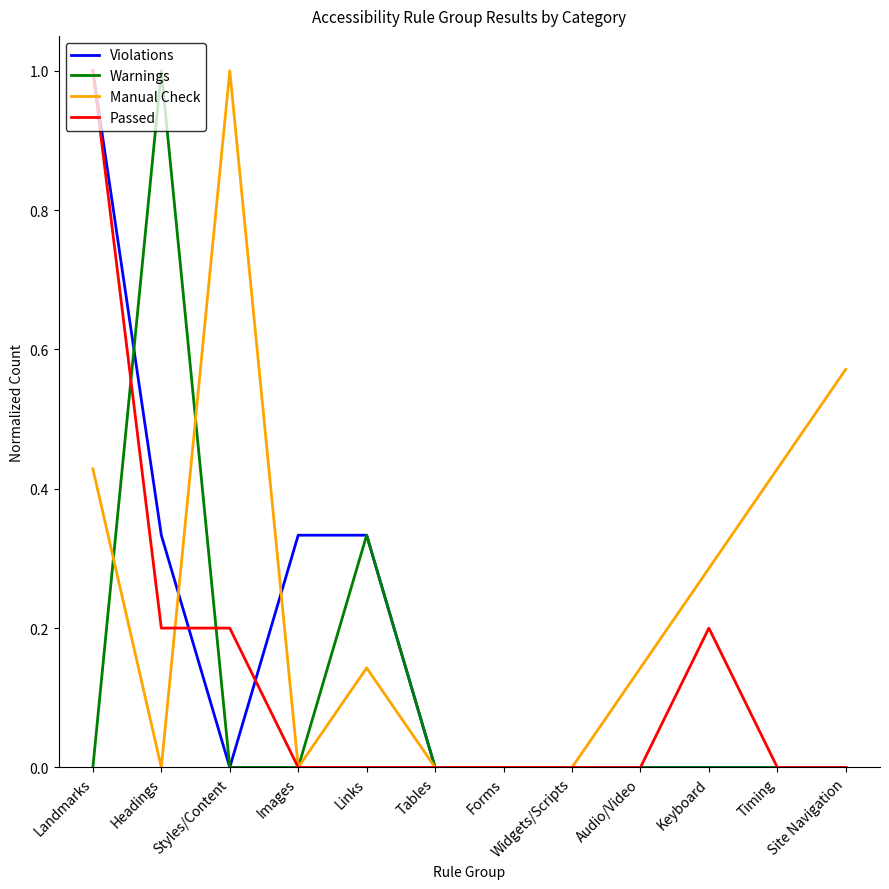

Which series changed the most between Headings and Tables?

Warnings